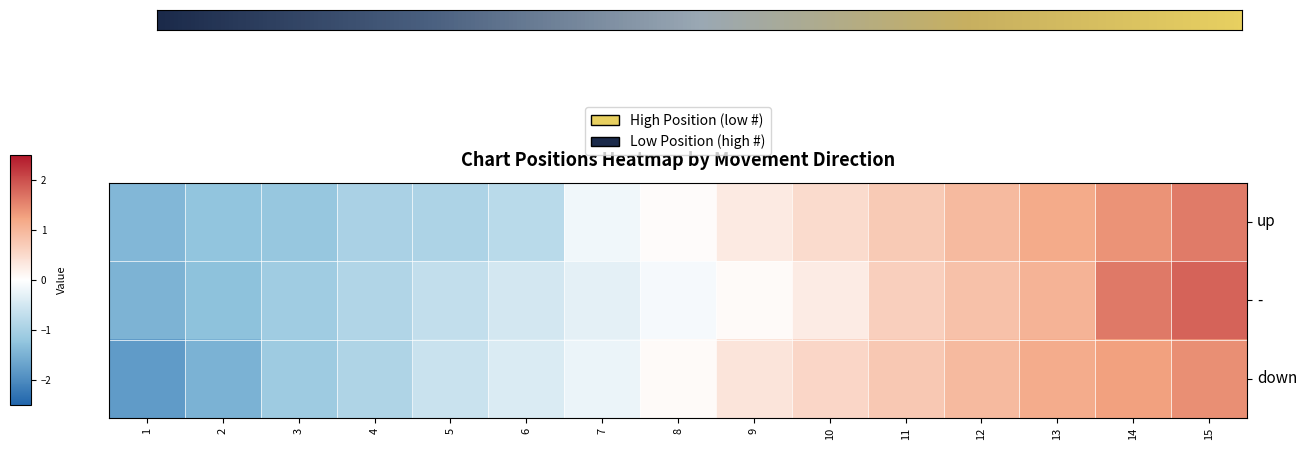

How many negative values does the down series have?

7